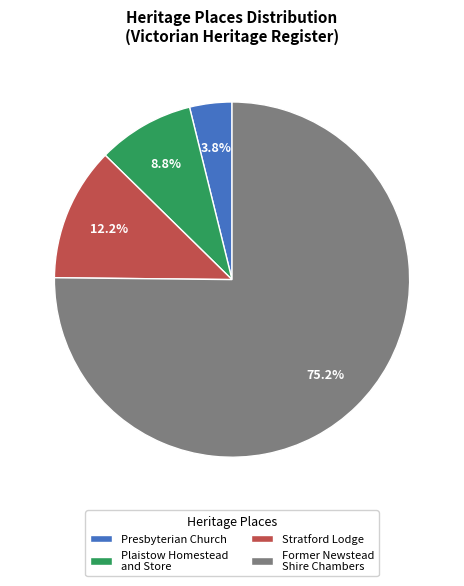

How many slices are in this pie chart?

4